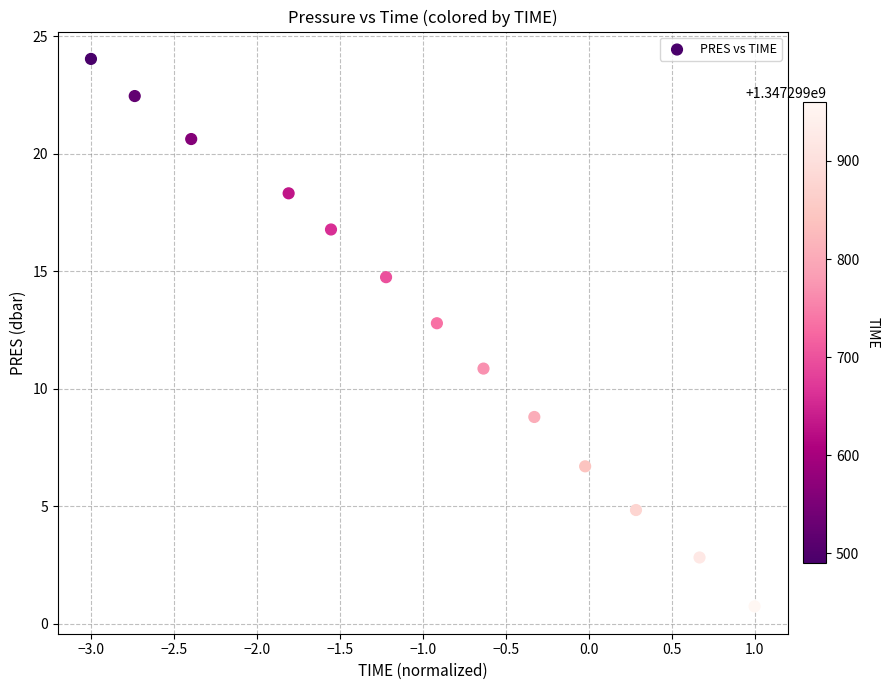

What is the range of Y values (max minus min)?

23.3